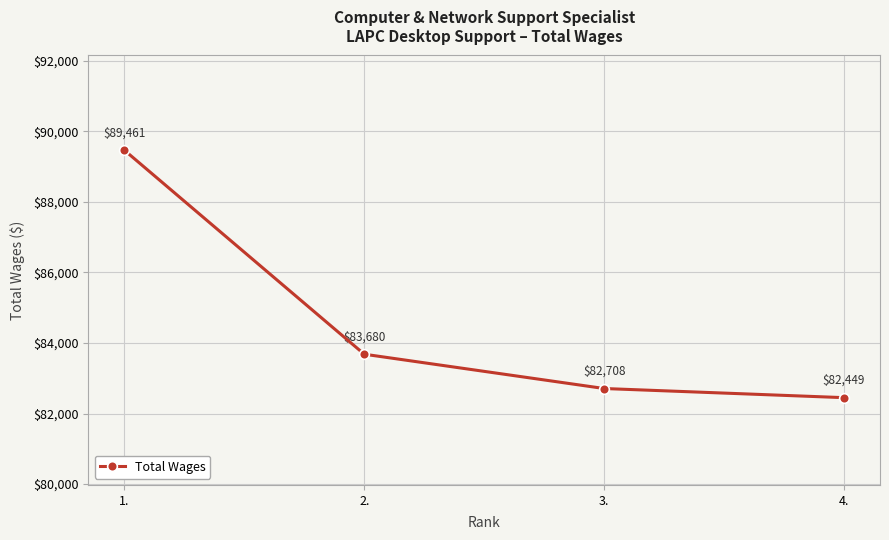

What is the label of the 3rd point from the left?

3.